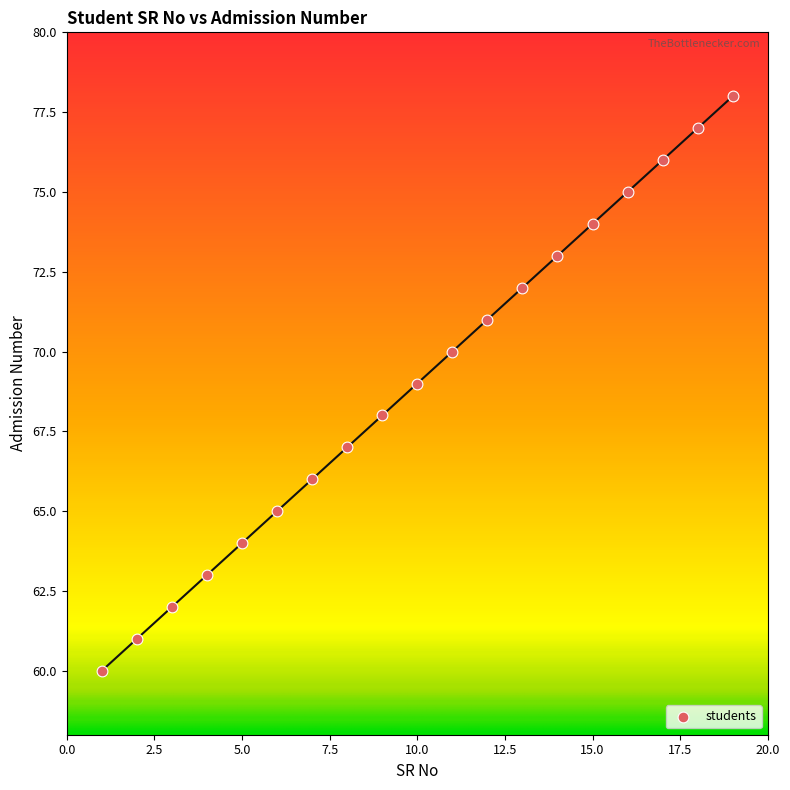

What is the range of Y values (max minus min)?

18